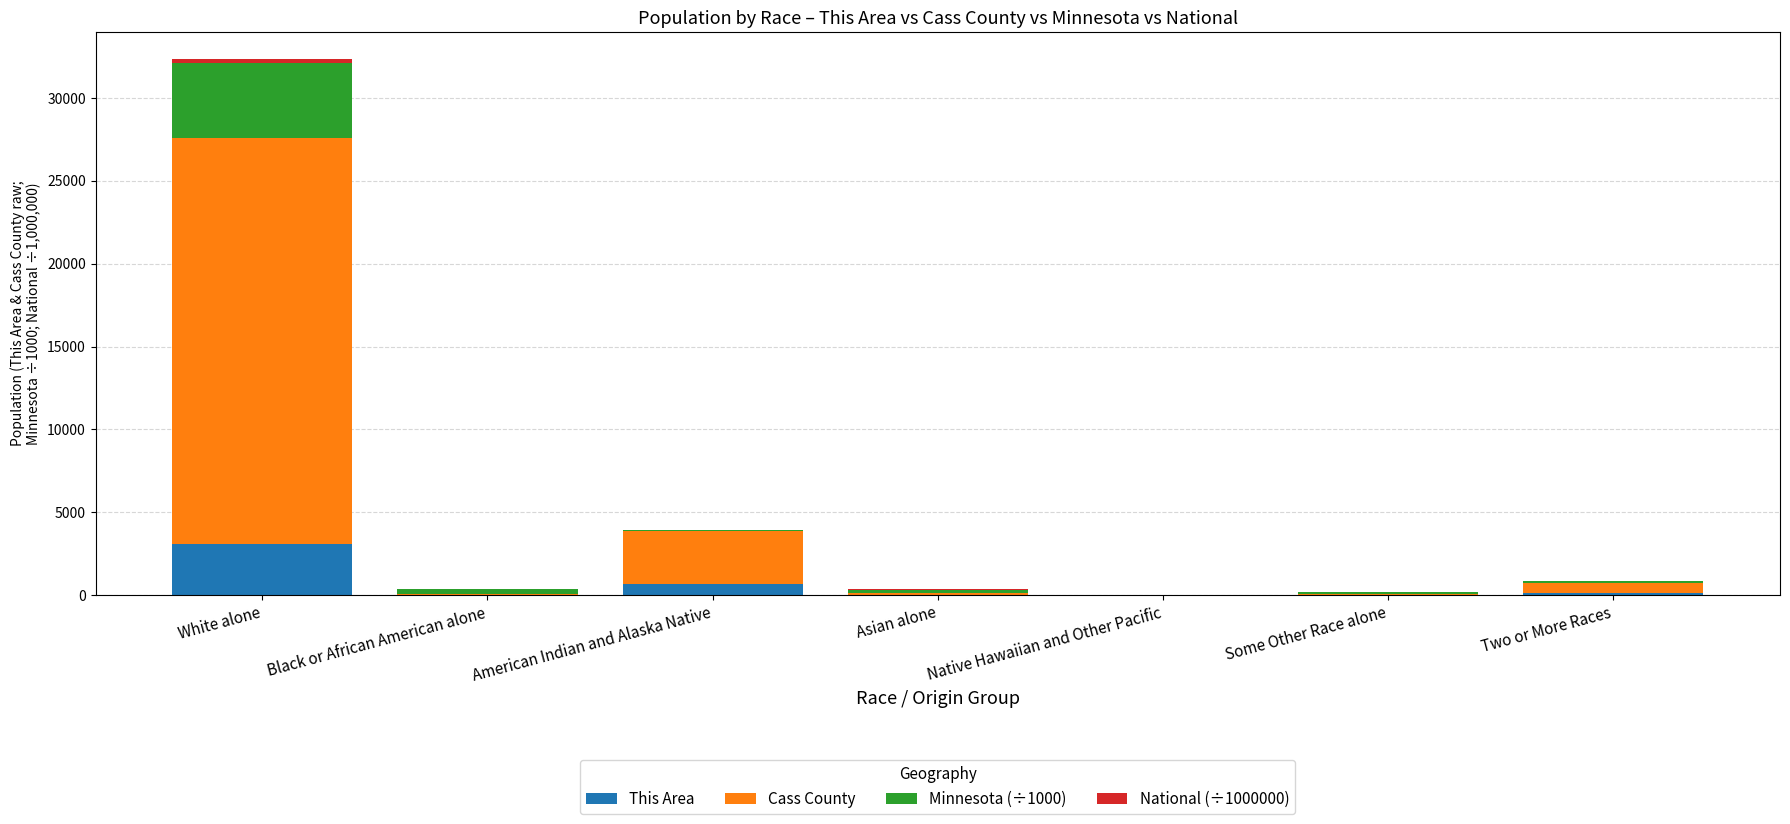

What is the sum of all This Area values?

3860.0